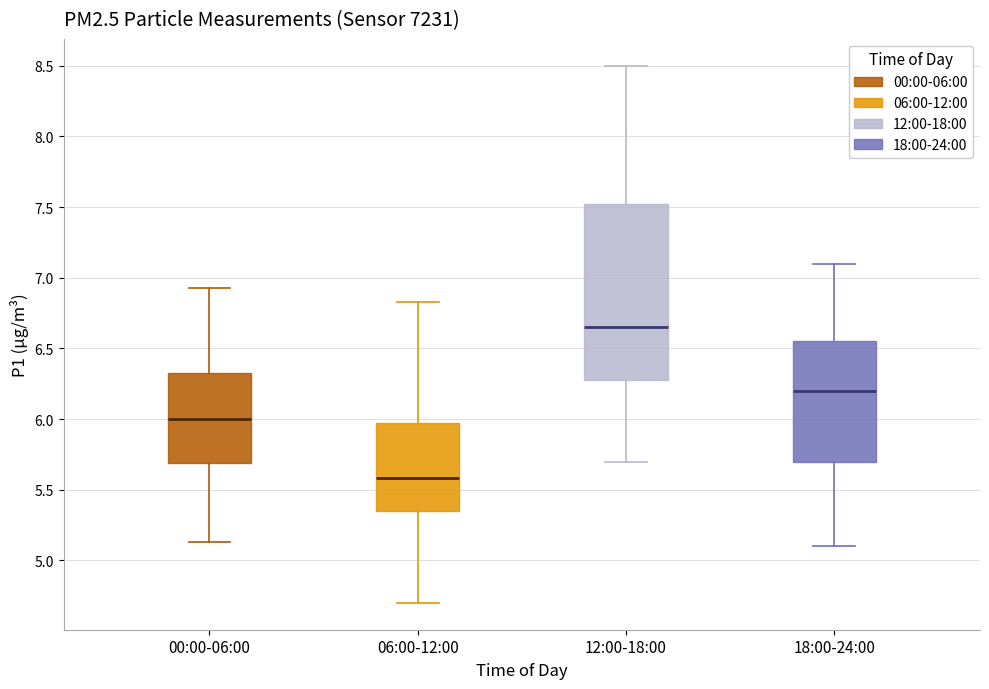

Which box is the tallest, from its lower edge to its upper edge?

12:00-18:00